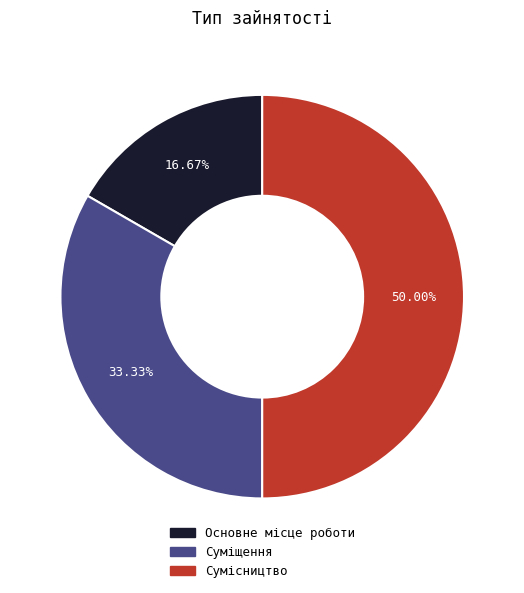

Combined, do Основне місце роботи and Сумісництво account for over 50%?

Yes